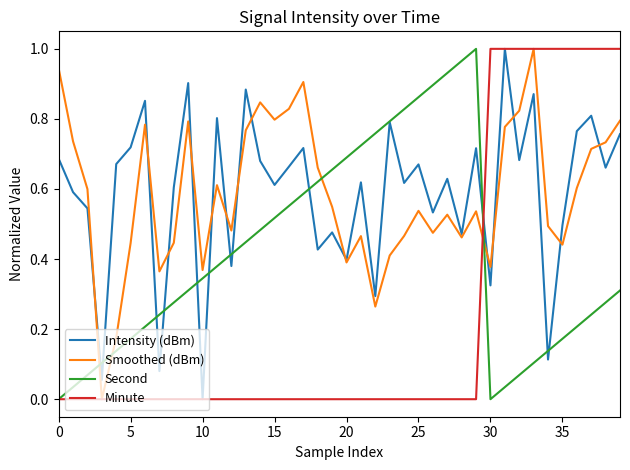

How many times do Smoothed (dBm) and Second cross each other?

4